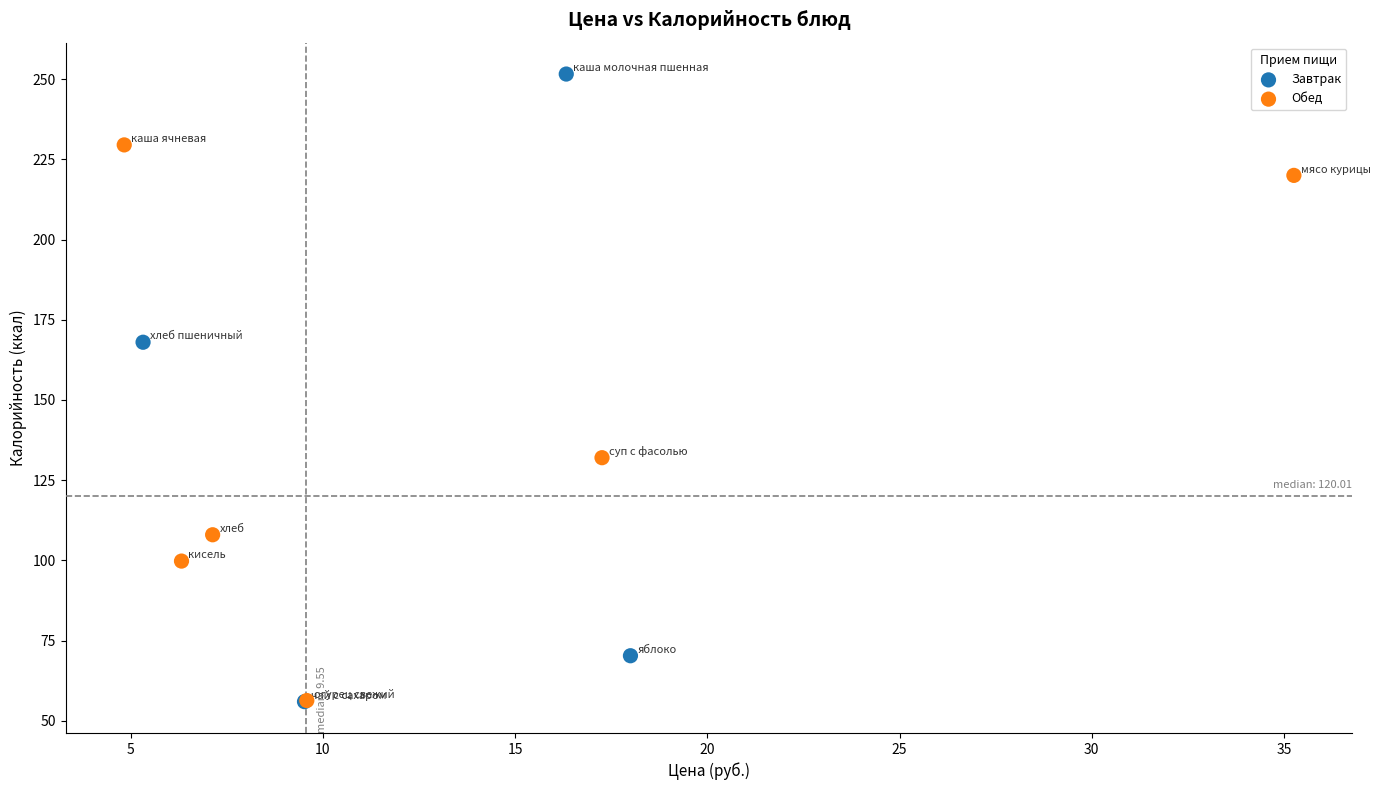

Which series has the widest spread of Y values?

Завтрак